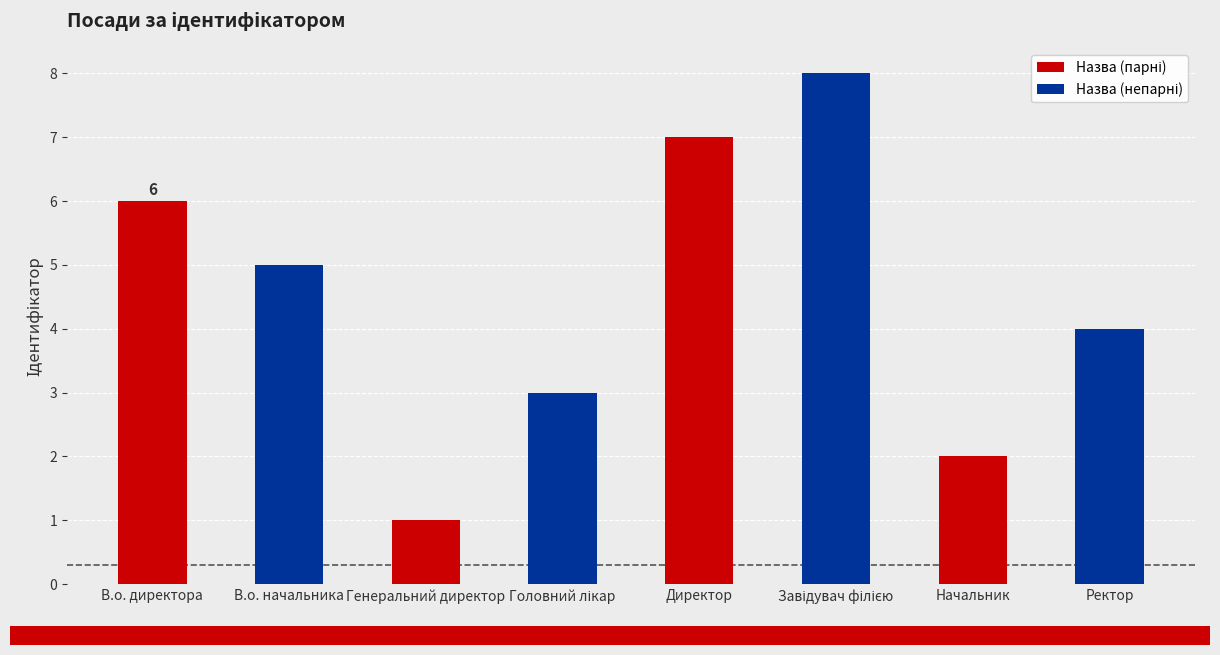

How many distinct data groups are displayed?

1